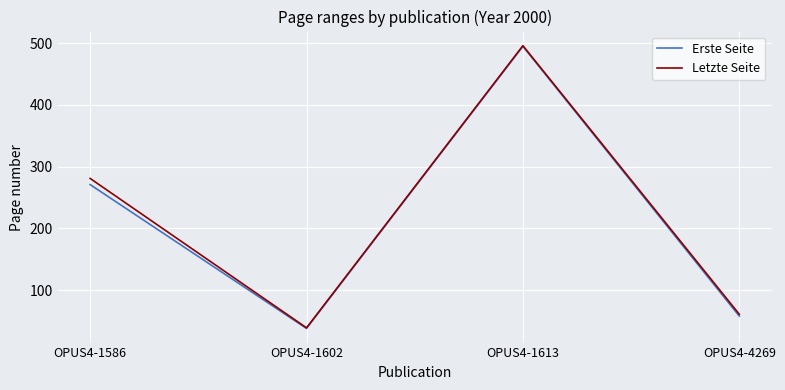

Is the value of Letzte Seite at OPUS4-1613 greater than the value of Erste Seite at OPUS4-1602?

Yes